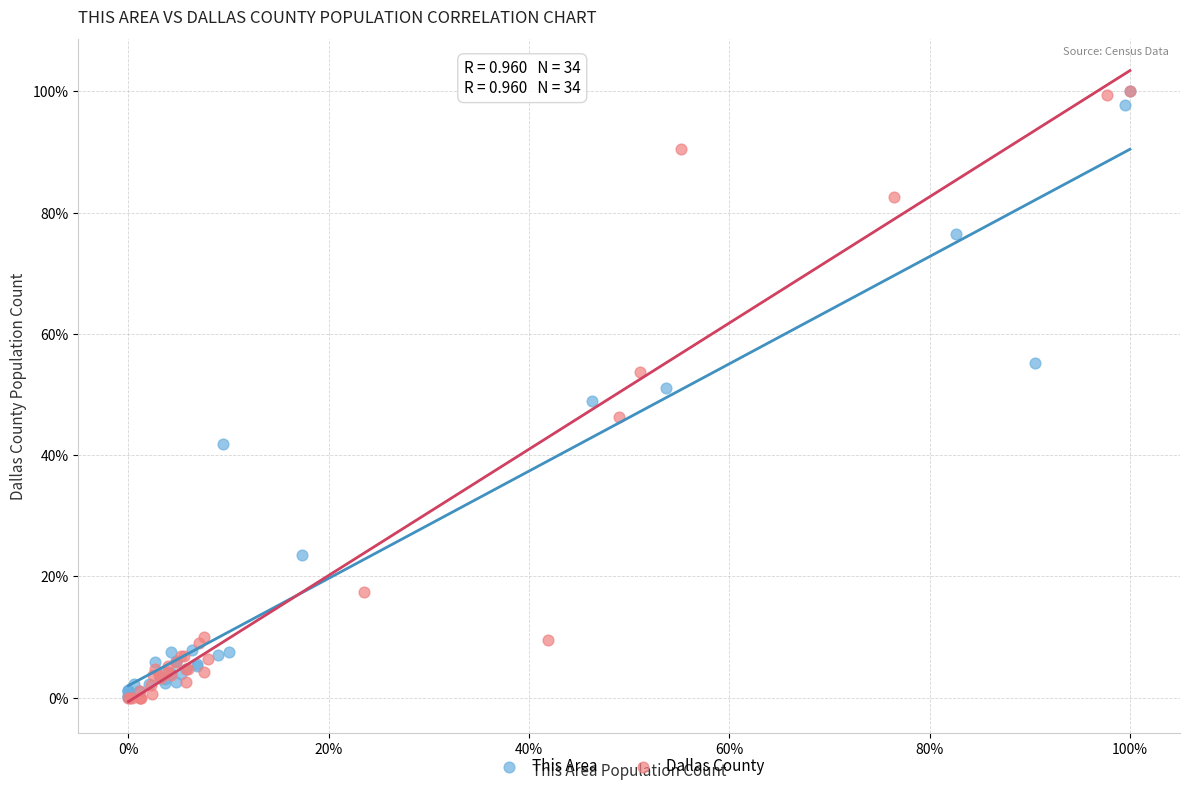

What are all the series names shown in the legend?

This Area, Dallas County